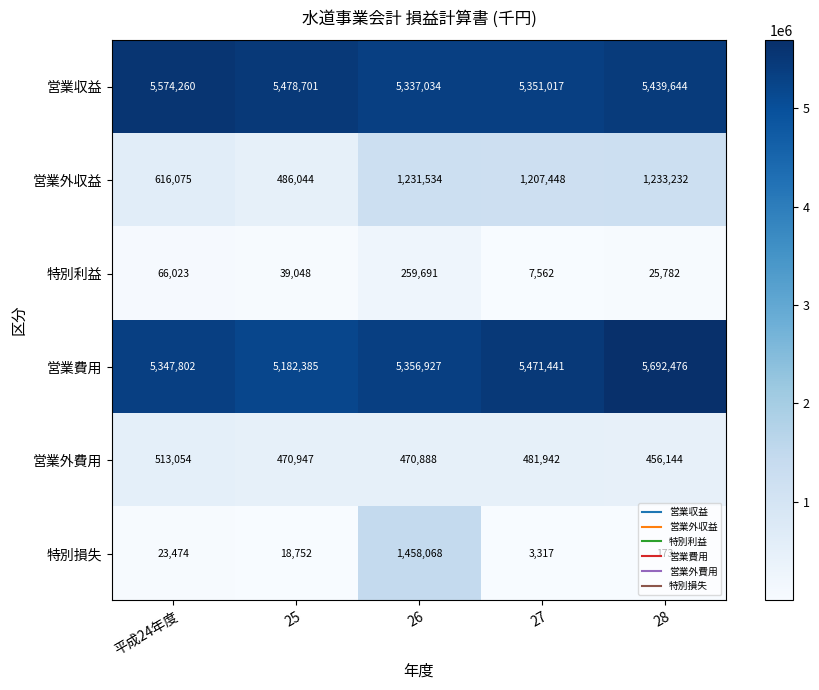

What is the highest value of the 特別利益 series?

259691